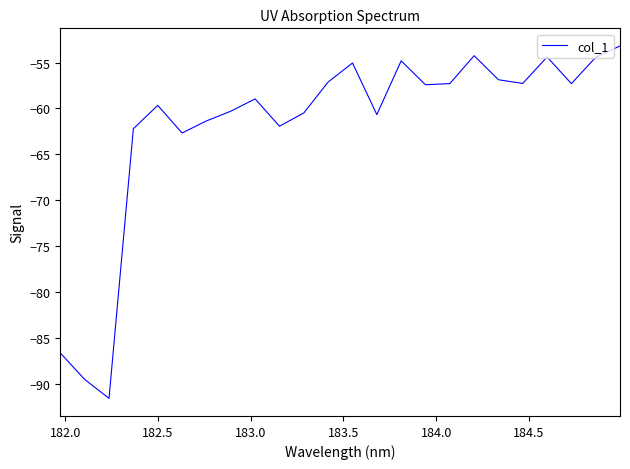

What is the difference between the maximum and minimum values?

38.4